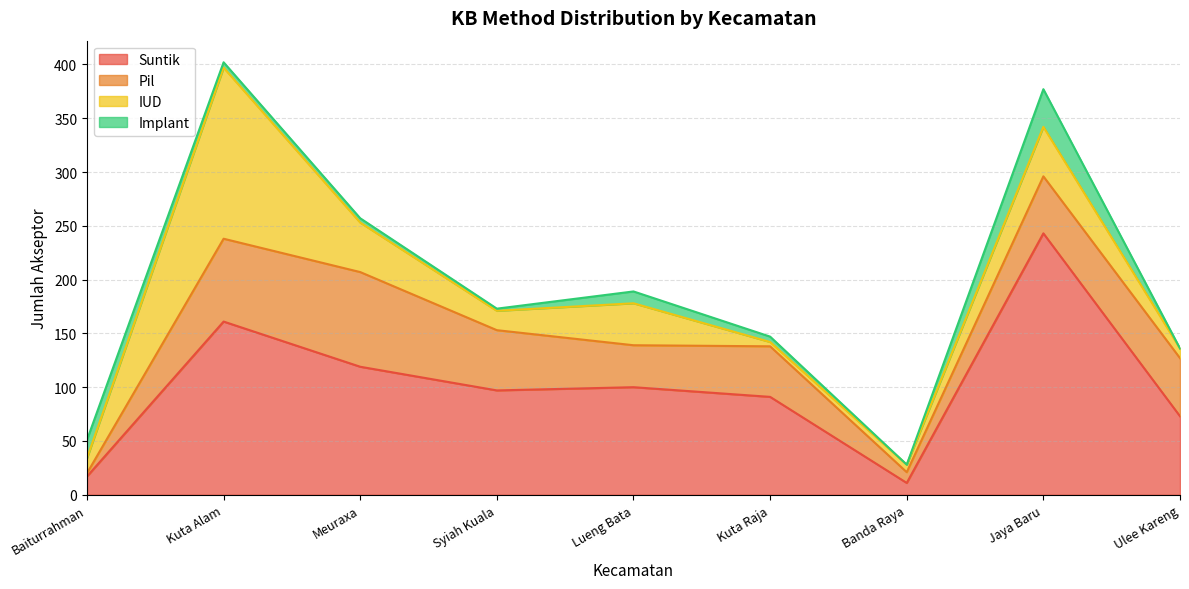

At which category is the sum across all series the highest?

Kuta Alam